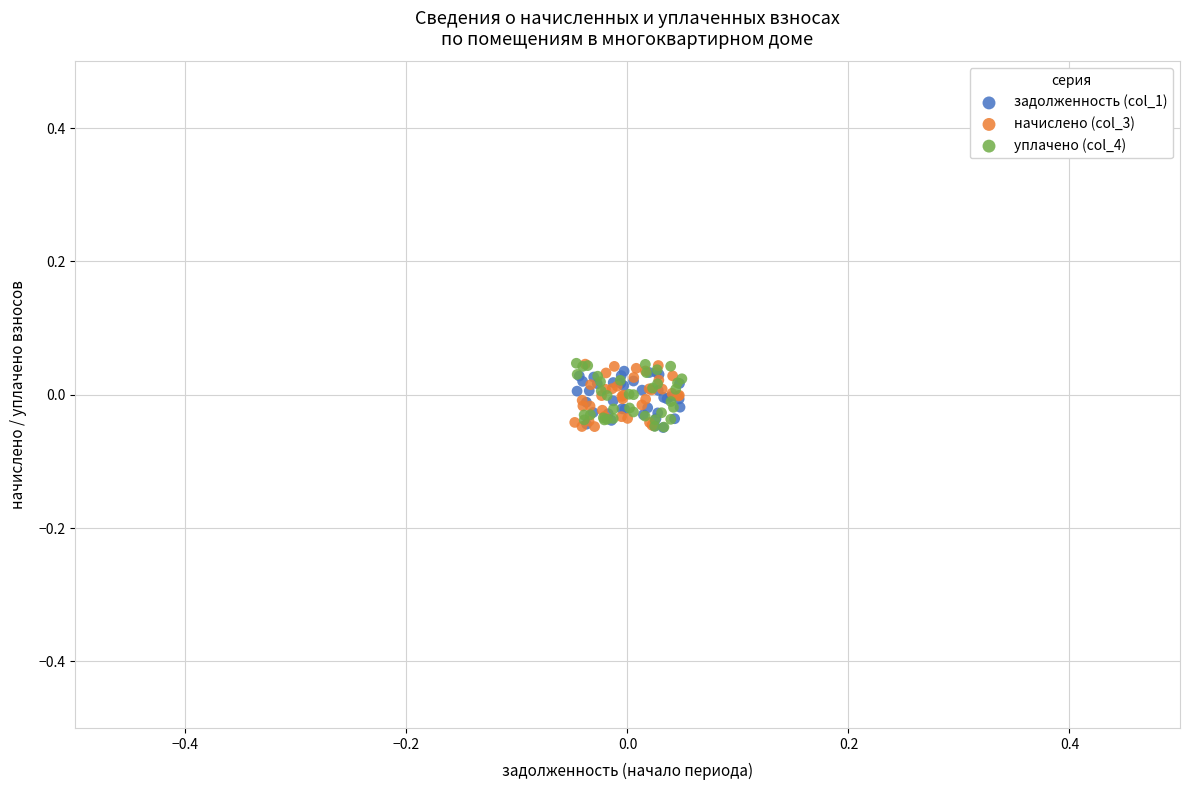

What are all the series names shown in the legend?

задолженность (col_1), начислено (col_3), уплачено (col_4)